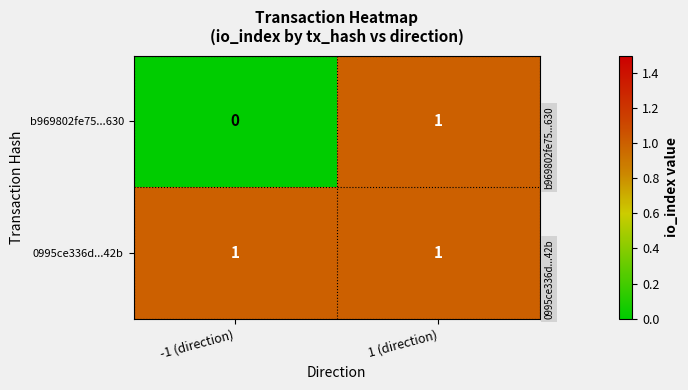

At which category is the sum across all series the highest?

1 (direction)